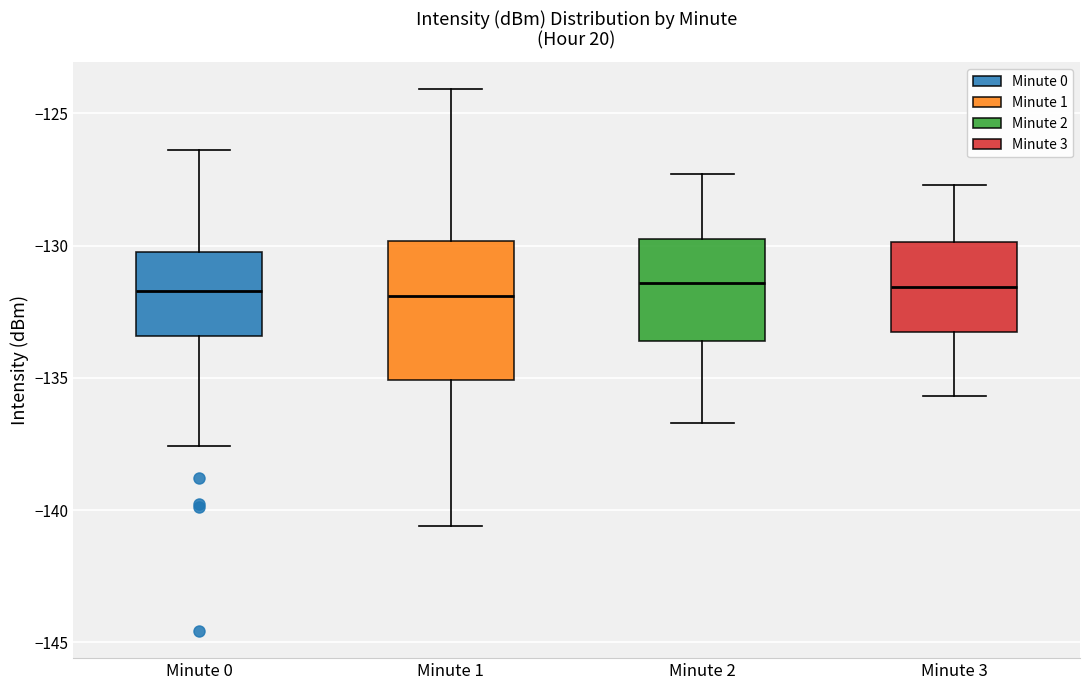

Where is the upper edge of the box for Minute 3 on the y-axis? The values are not printed on the chart, so give them approximately, as read against the axis.

-130.0